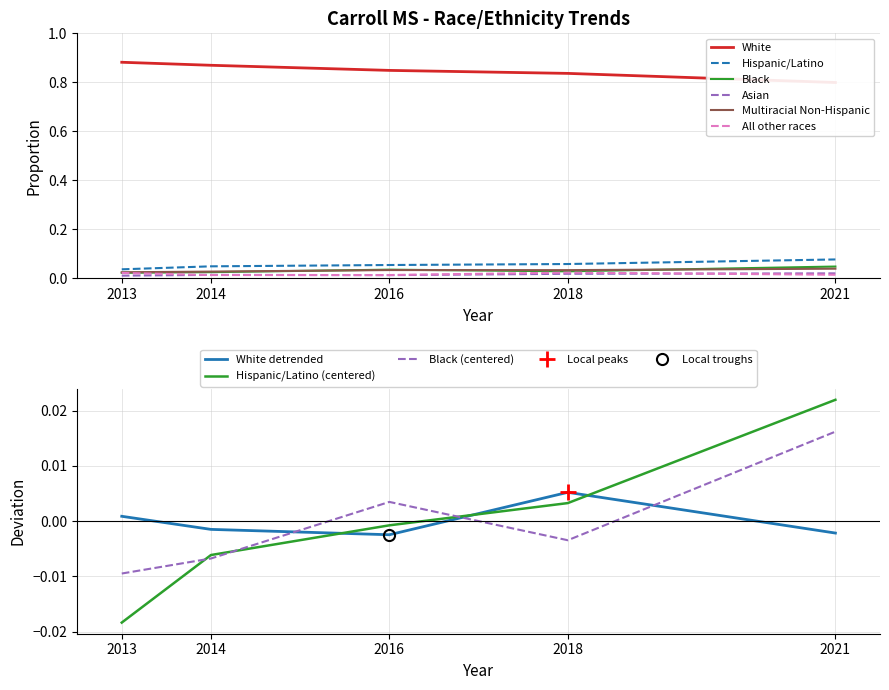

Which series has the largest range (max minus min)?

White